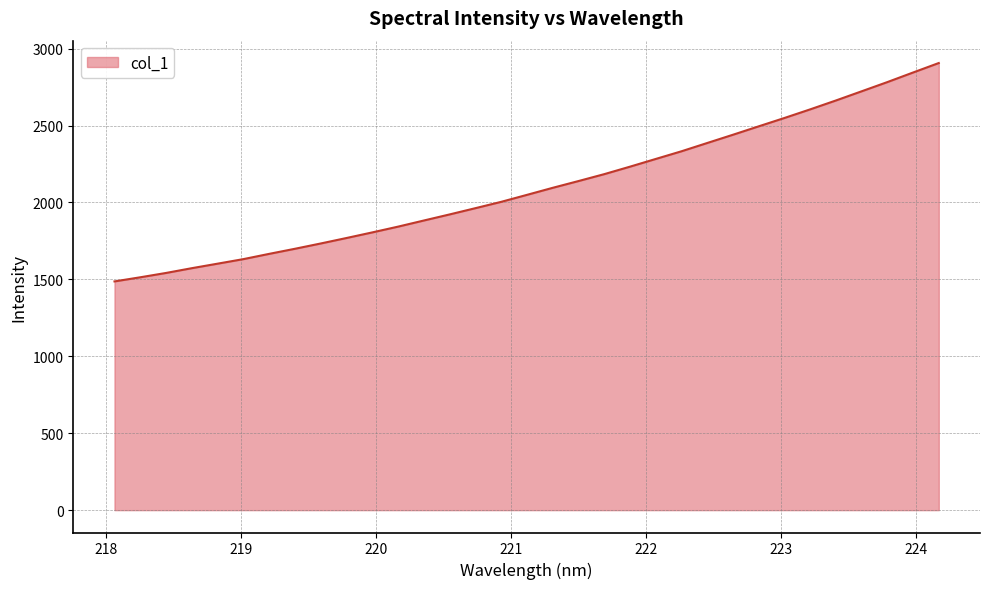

What is the greatest value displayed?

2906.2